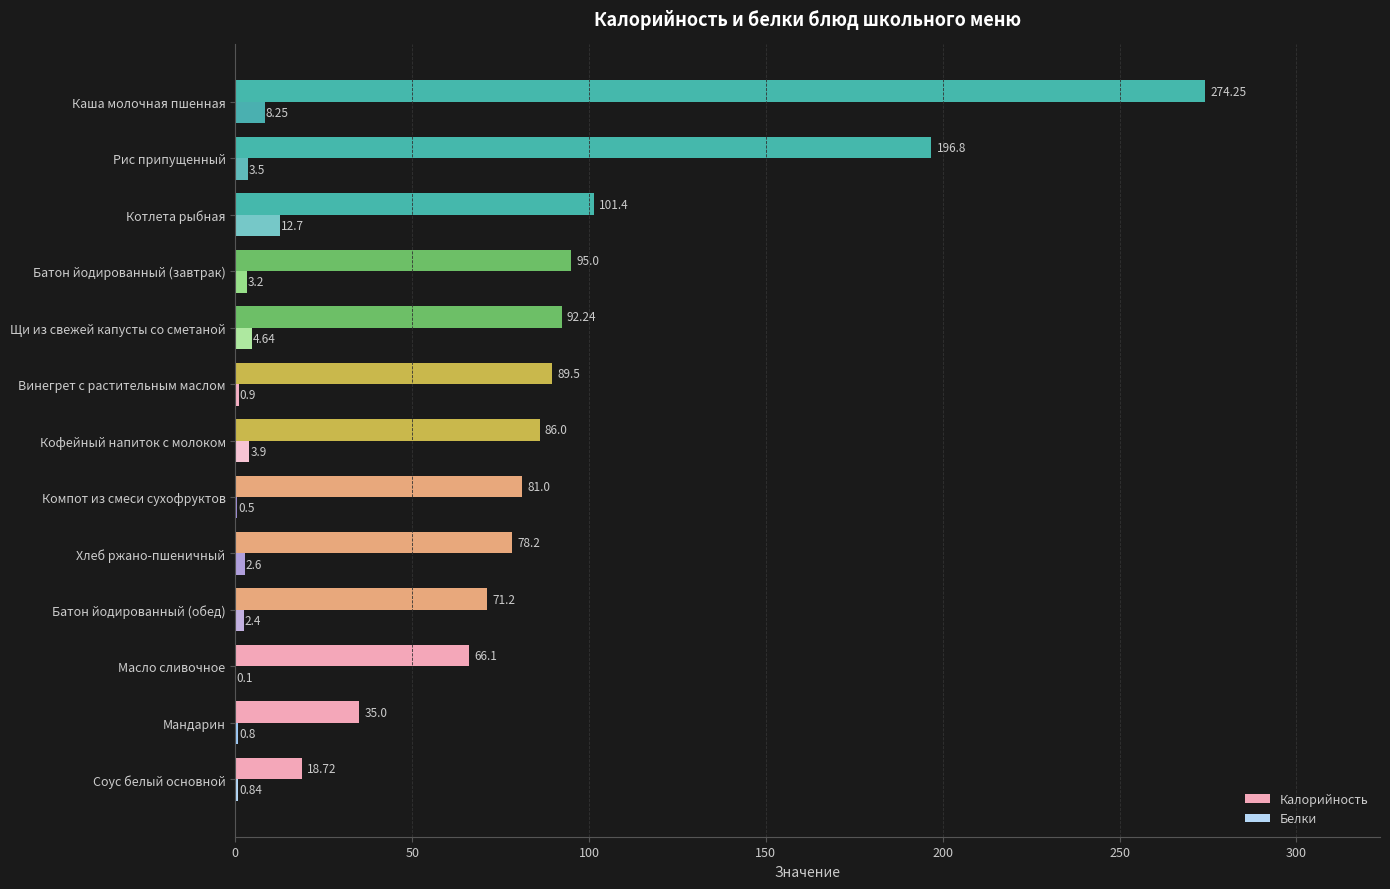

What are all the series names shown in the legend?

Калорийность, Белки